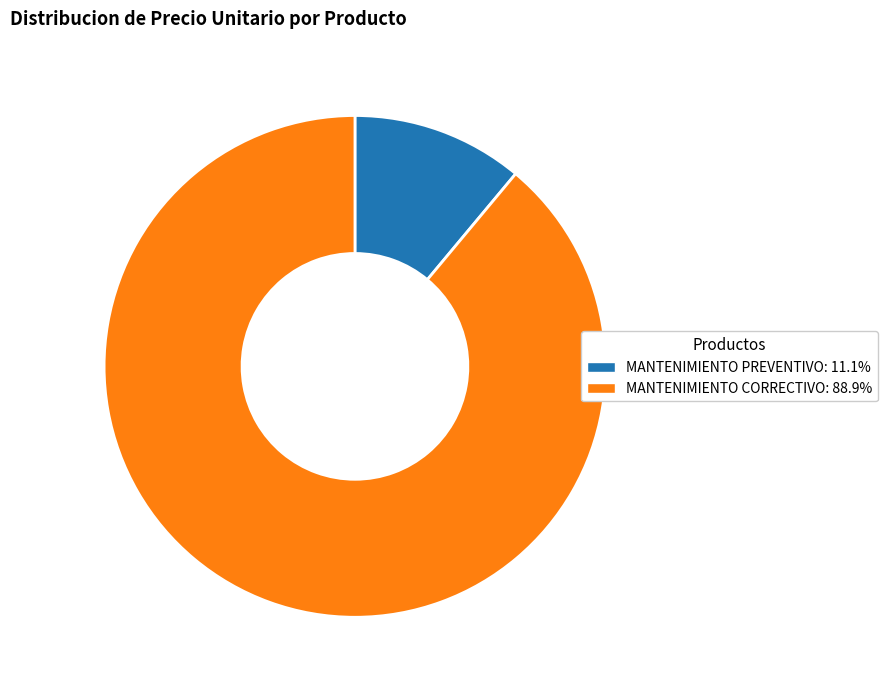

Which slice is the largest?

MANTENIMIENTO CORRECTIVO